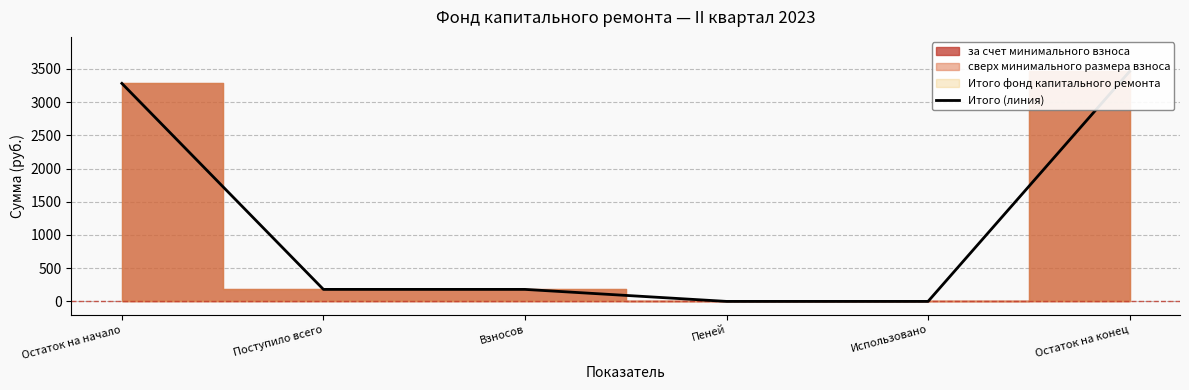

Reading left to right, list all the values displayed in this chart.

Остаток на начало=3280.7	Поступило всего=180.8	Взносов=180.8	Пеней=0.0	Использовано=0.0	Остаток на конец=3461.4